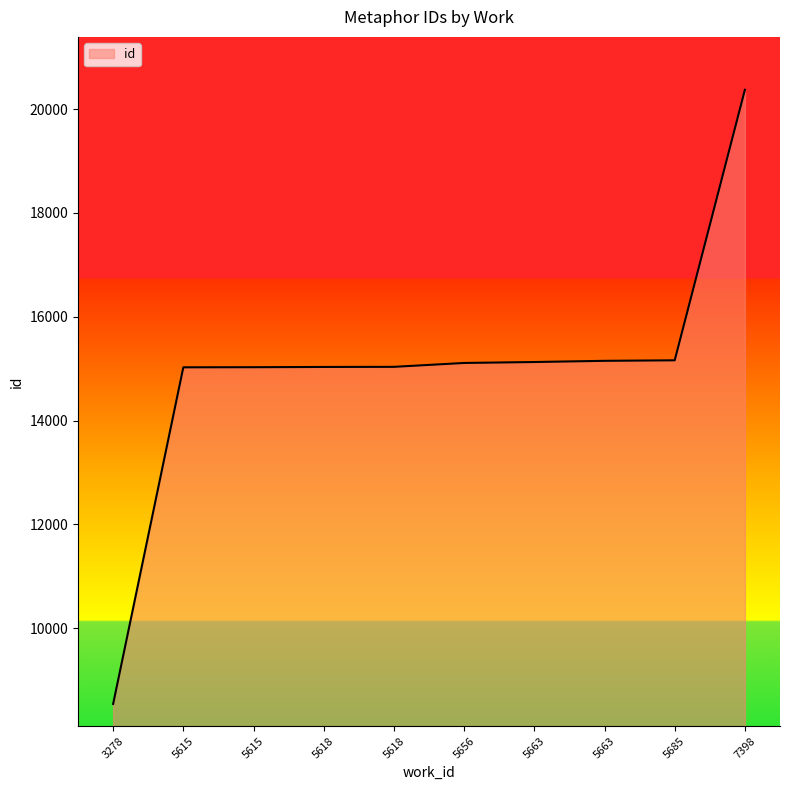

Does the chart have visible grid lines?

No